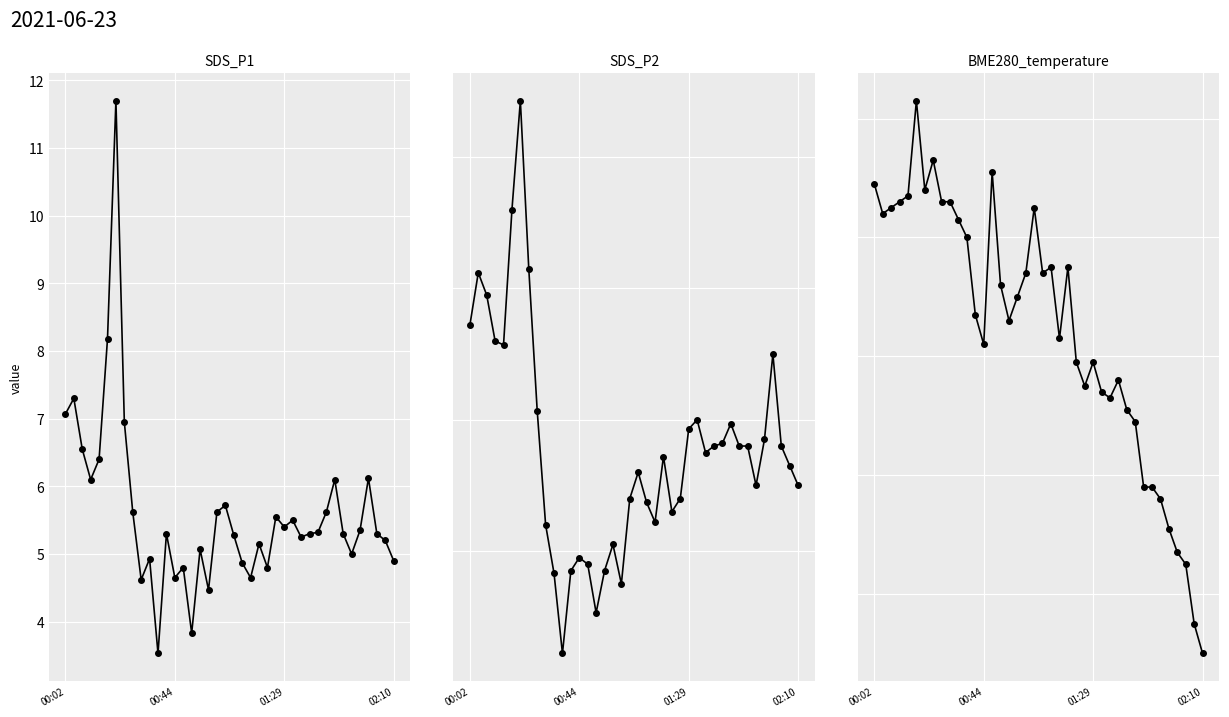

How many values in the SDS_P2 series exceed 4?

32